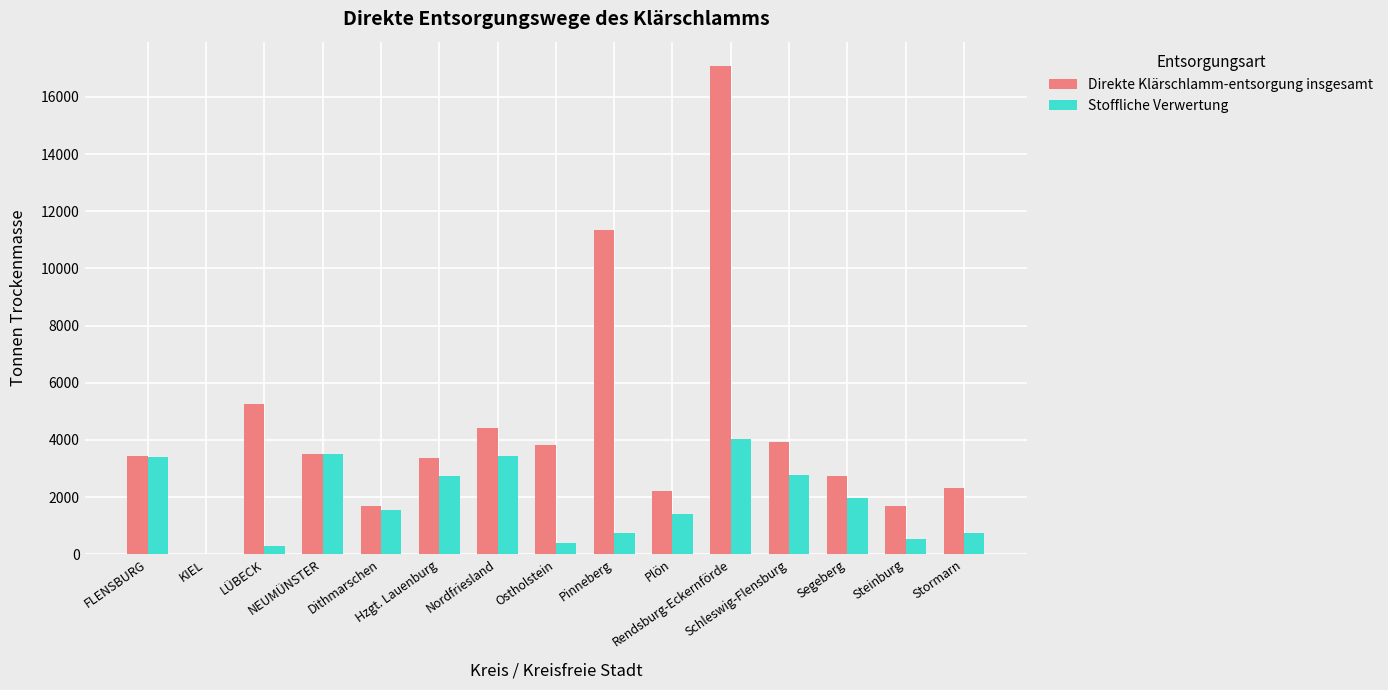

What is the greatest value displayed?

17078